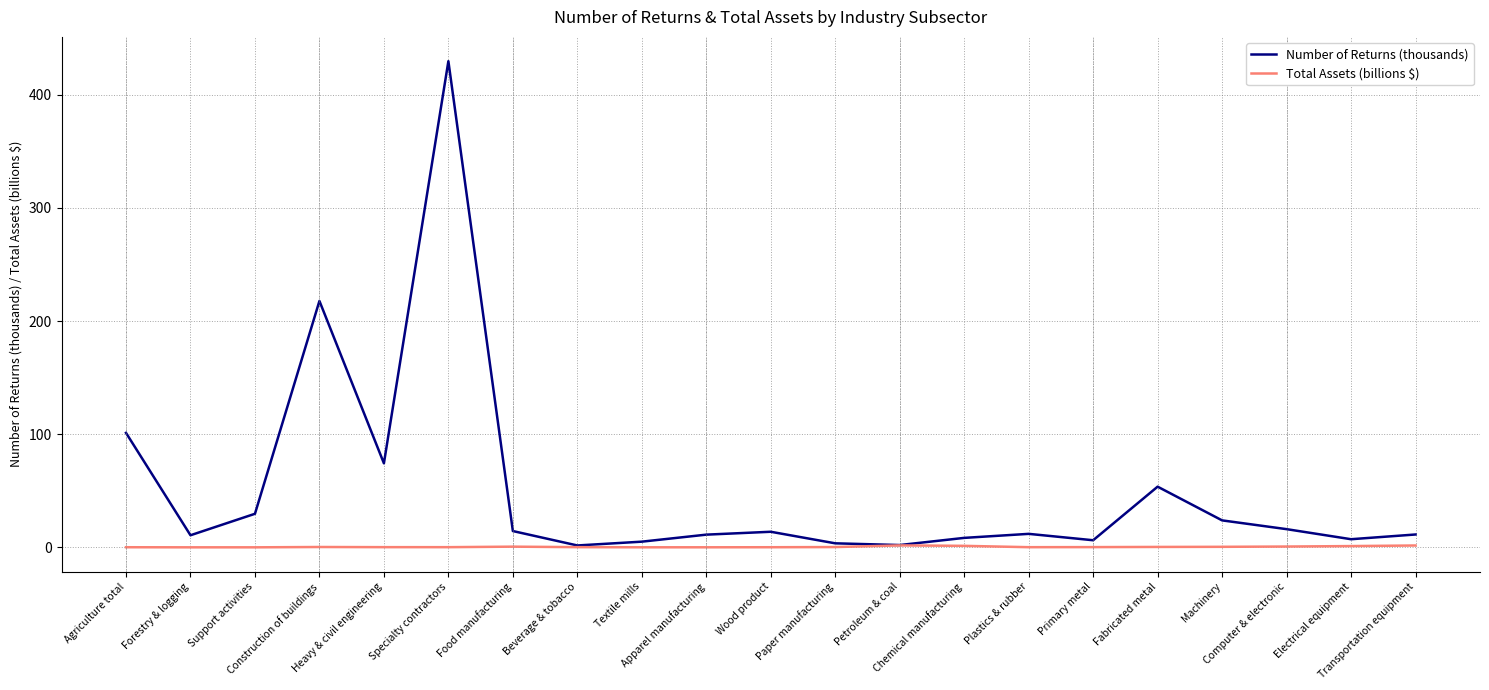

Which series has the largest total across all categories?

Number of Returns (thousands)